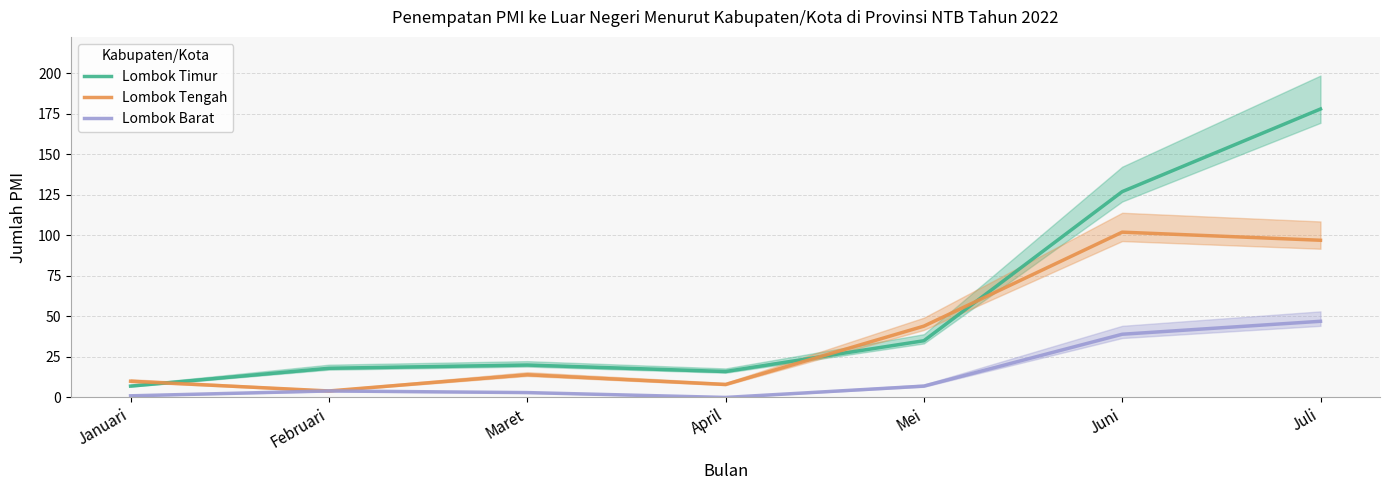

Reading left to right, what are all the values shown in this chart?

Lombok Timur: Januari=7	Februari=18	Maret=20	April=16	Mei=35	Juni=127	Juli=178
Lombok Tengah: Januari=10	Februari=4	Maret=14	April=8	Mei=44	Juni=102	Juli=97
Lombok Barat: Januari=1	Februari=4	Maret=3	April=0	Mei=7	Juni=39	Juli=47